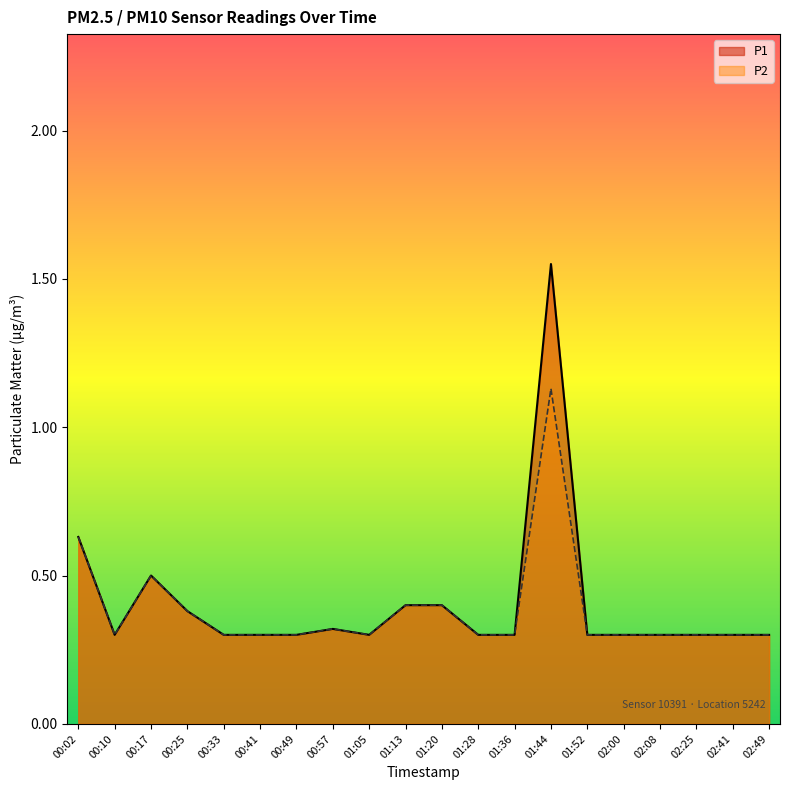

Where is the first local maximum for P2?

00:17